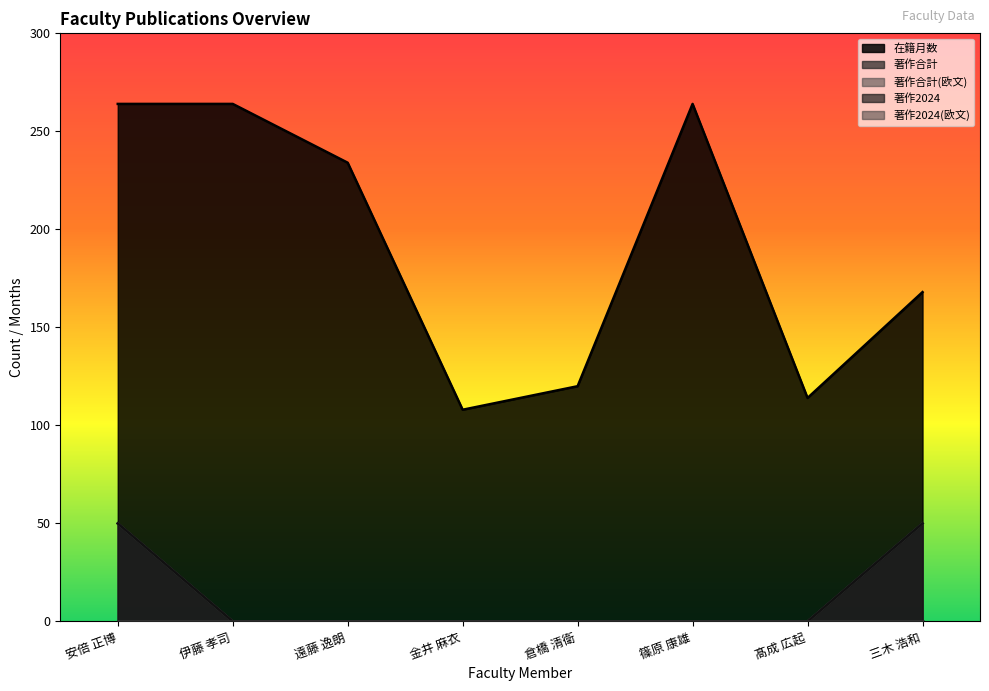

Which series has the largest total across all categories?

在籍月数